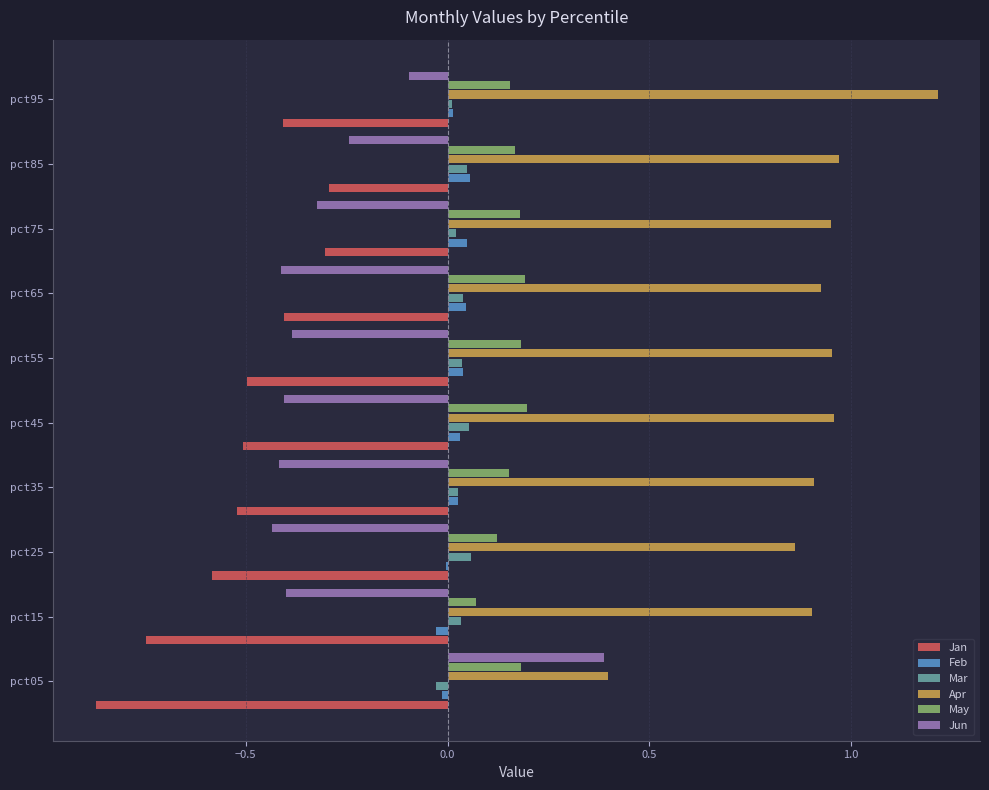

Between pct45 and pct95, which series saw the biggest shift?

Jun